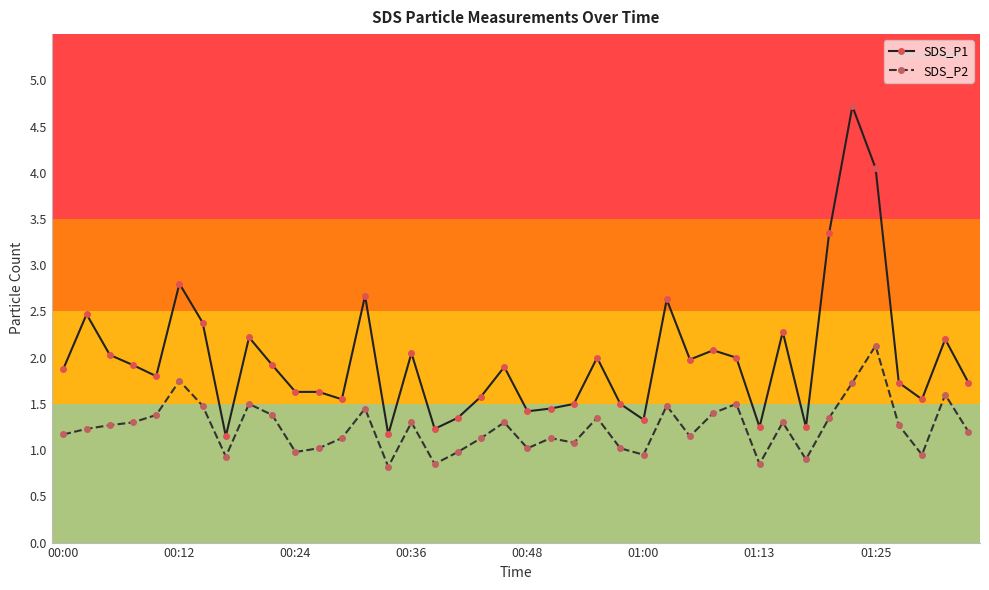

List the series in order of their overall mean, lowest first.

SDS_P2, SDS_P1